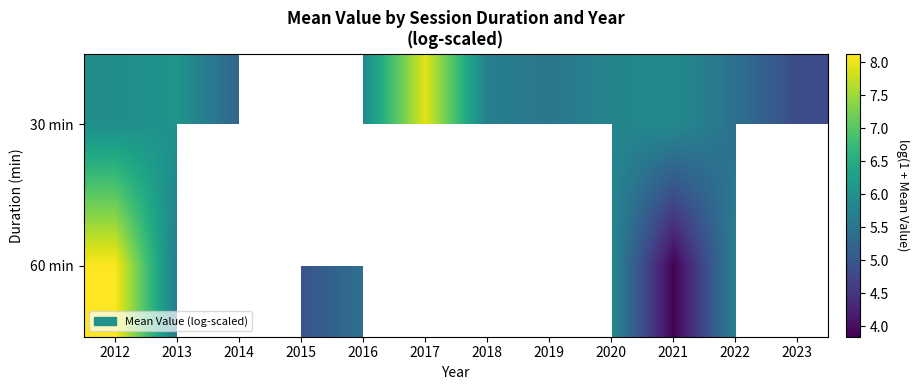

True or false: 30 min has a value of 1.2 at 2021.

False